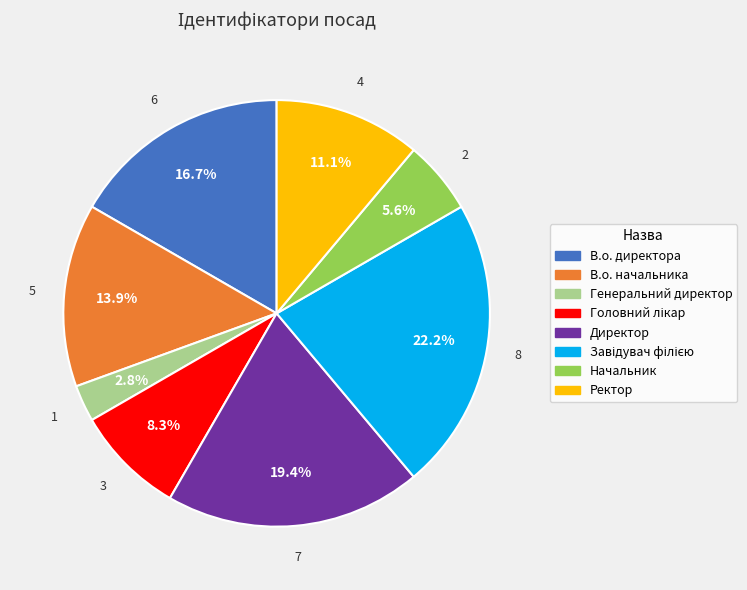

To the nearest percent, what is the average slice percentage?

12%